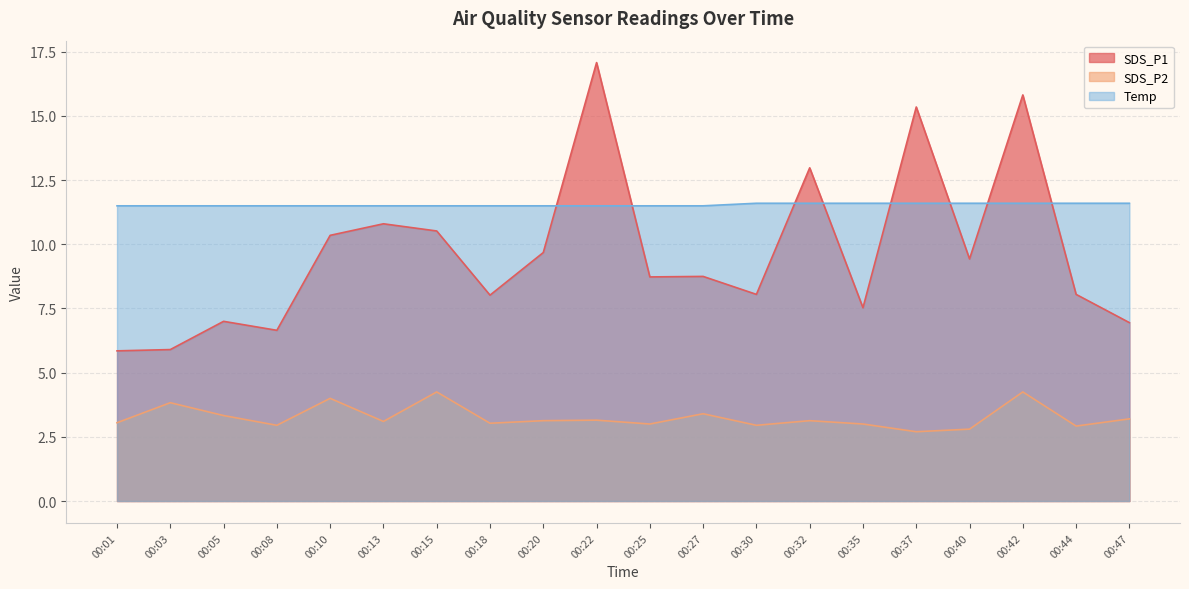

What is the difference between the maximum and minimum values in the Temp series?

0.1